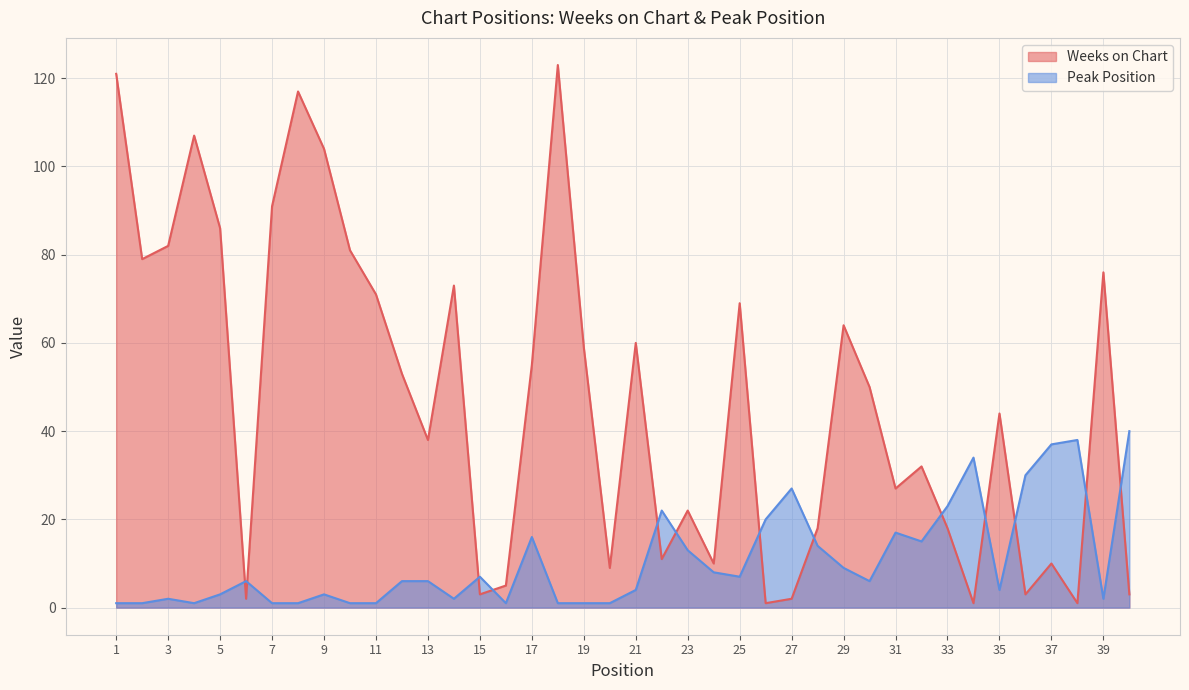

What is the highest value of the Peak Position series?

40